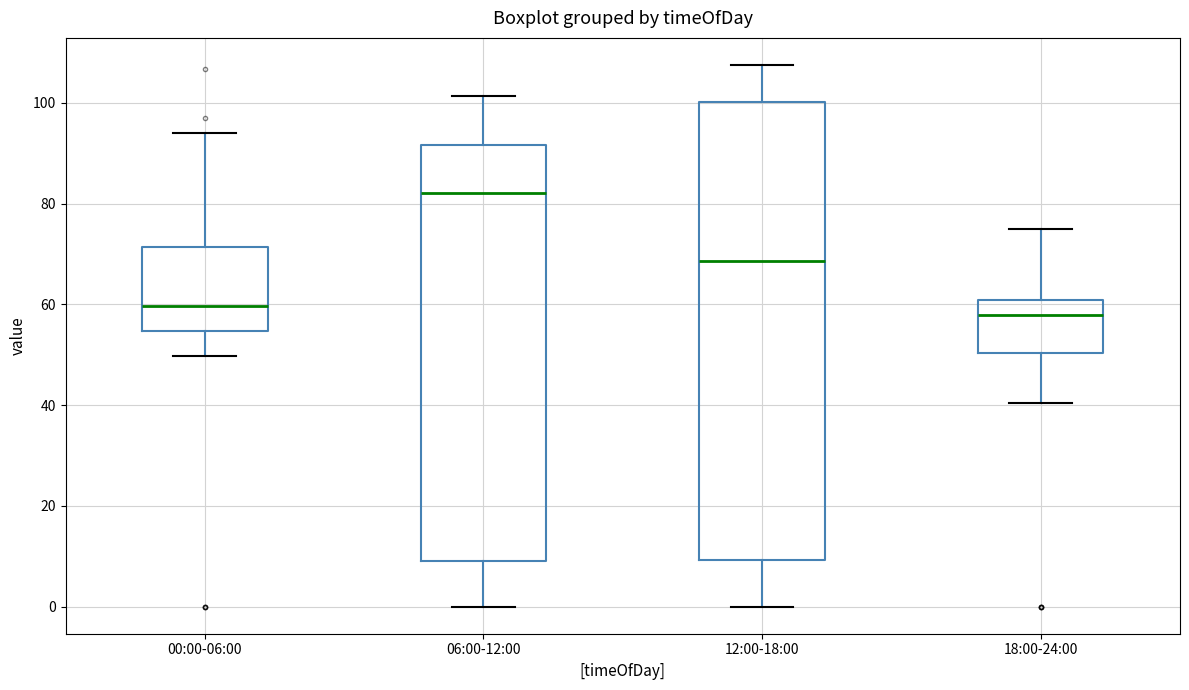

Where is the upper edge of the box for 12:00-18:00 on the y-axis? The values are not printed on the chart, so give them approximately, as read against the axis.

100